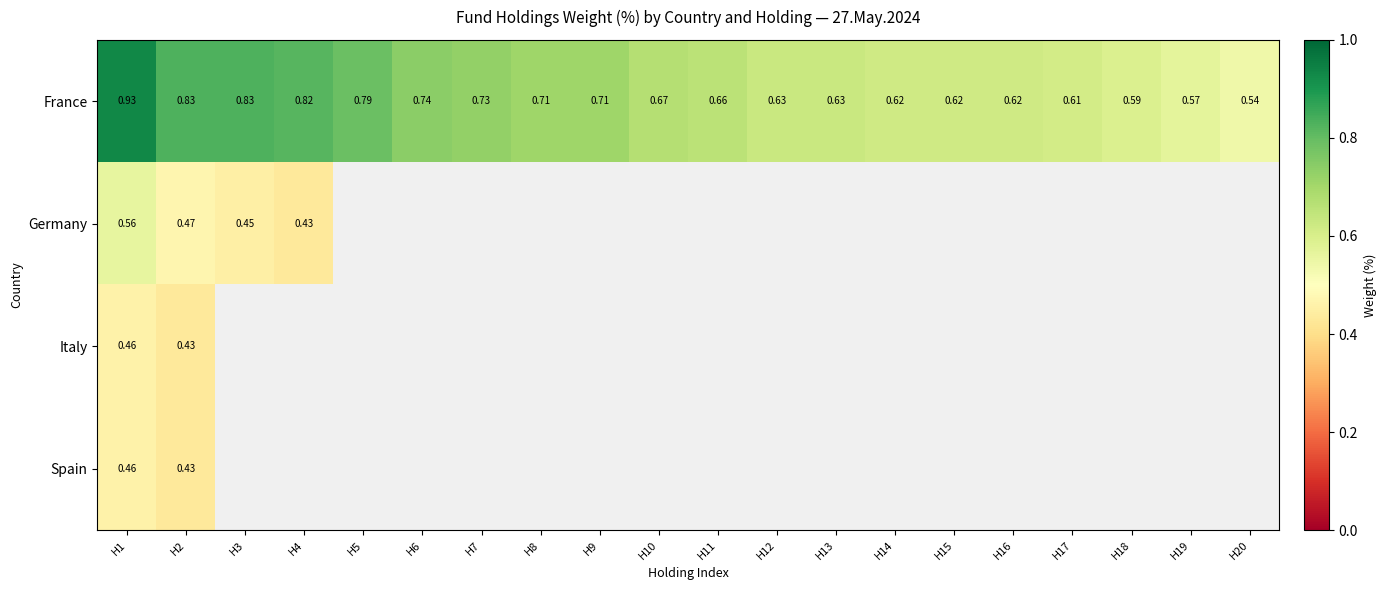

Count the number of categories in the chart.

20